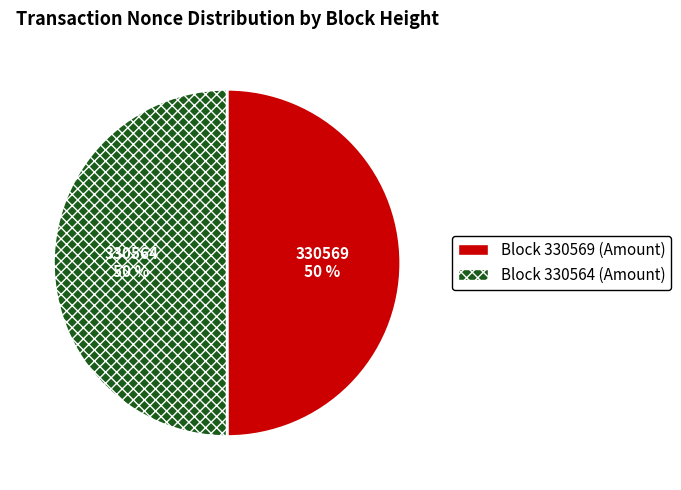

To the nearest percent, what is the difference between the largest and smallest slice percentages?

0%